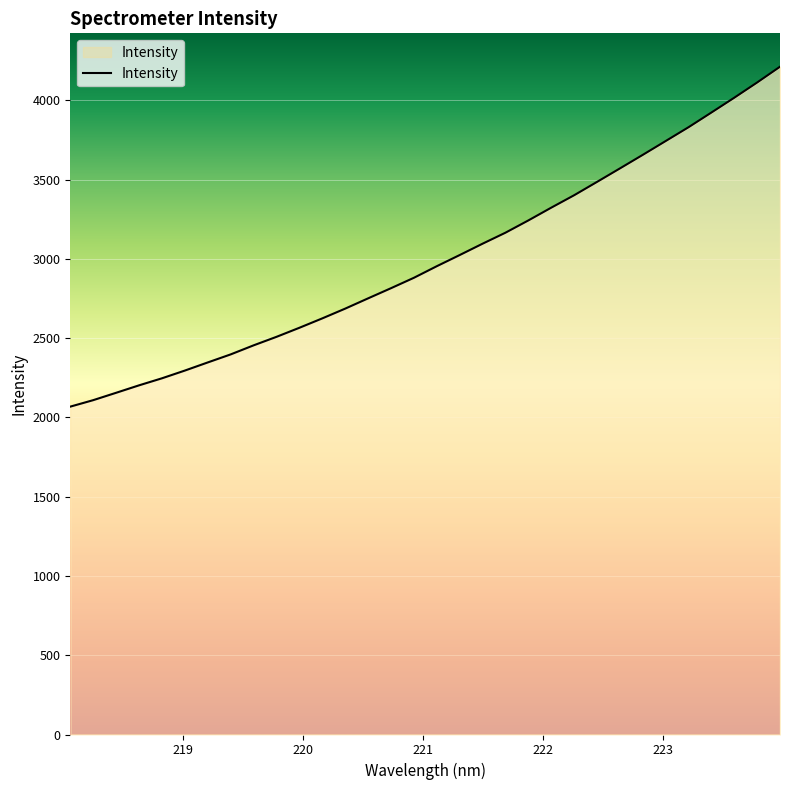

What is the maximum value shown in the chart?

4212.8